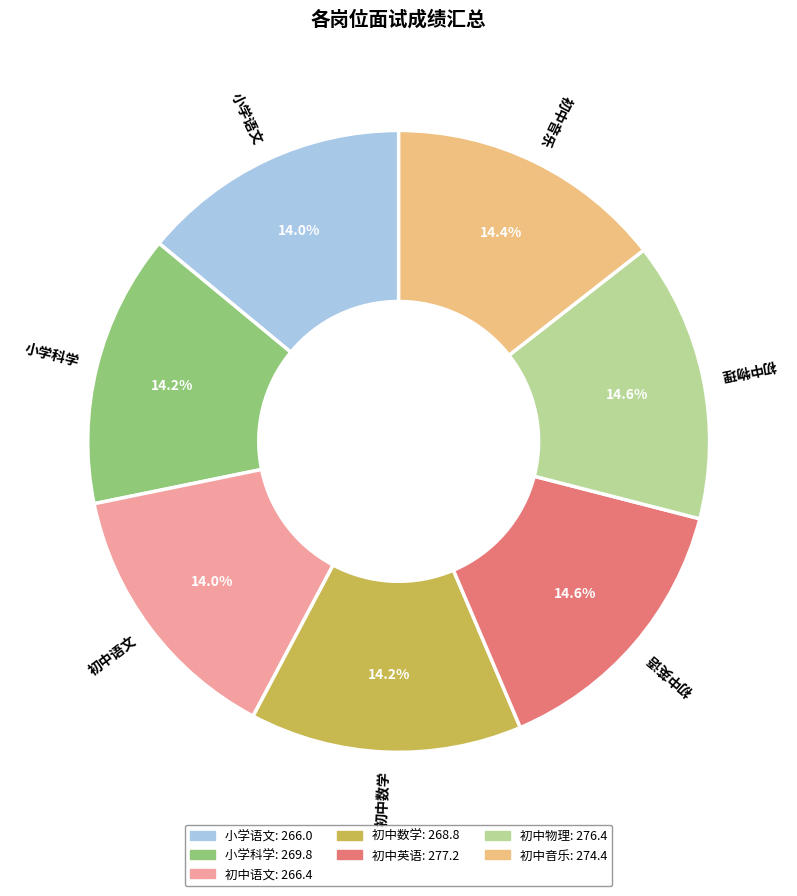

What percentage is the 小学语文 slice, to the nearest percent?

14%